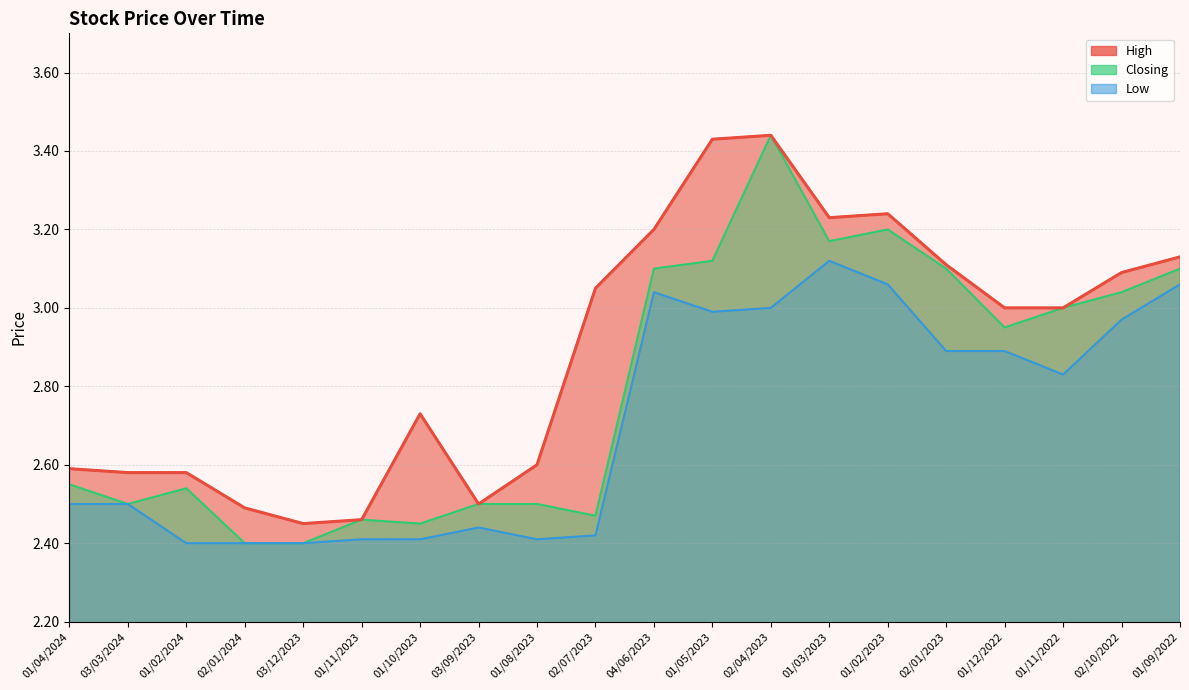

What is the label of the 8th point from the right?

02/04/2023